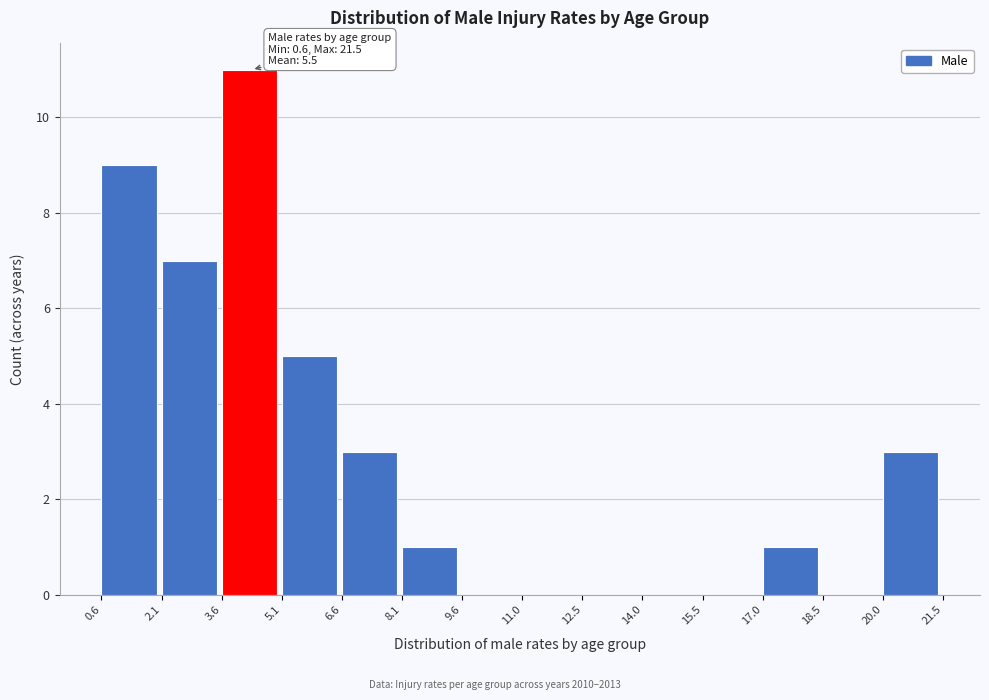

Over which range of the x-axis is the bar tallest?

3.6 to 5.1